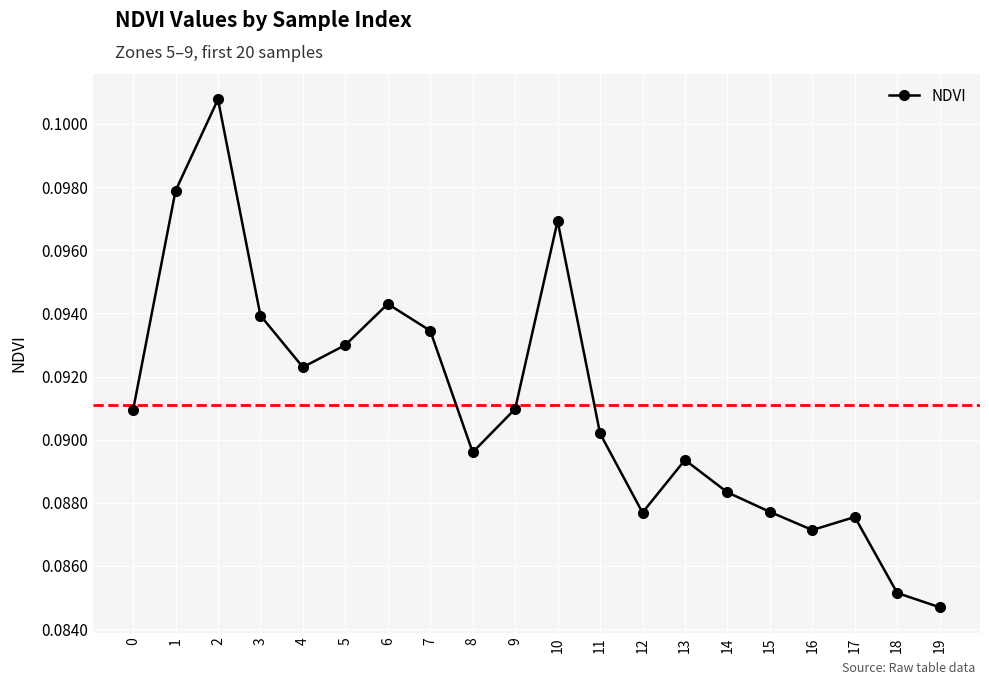

Where is the first local maximum?

2